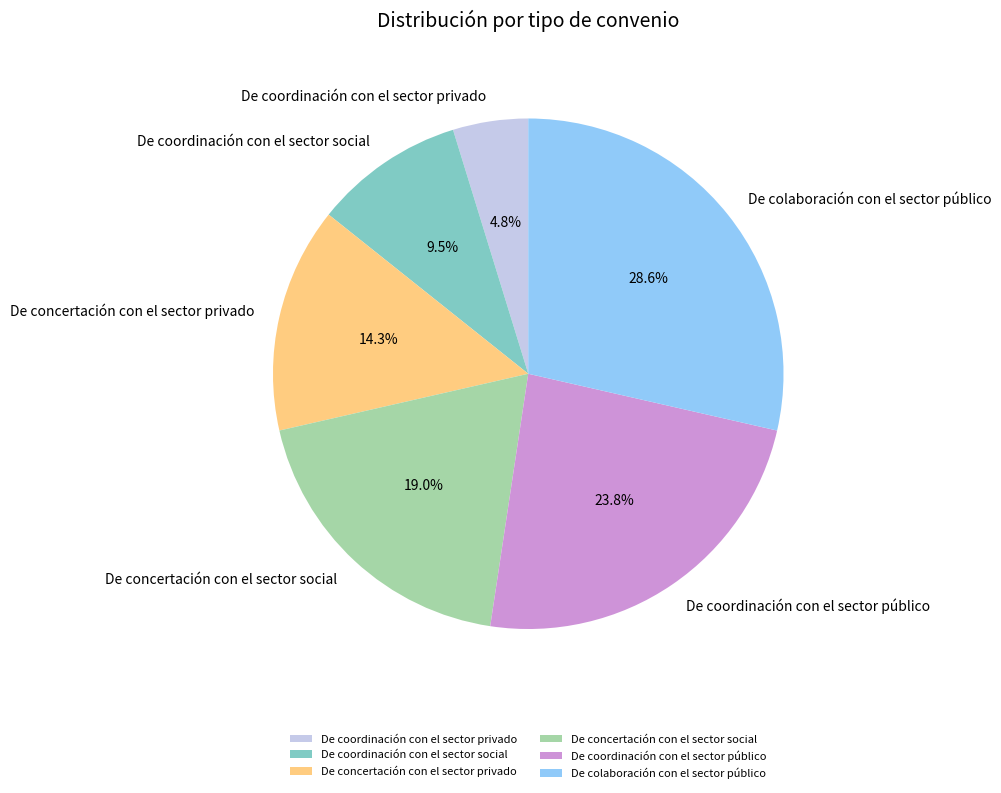

To the nearest percent, what is the average slice percentage?

17%